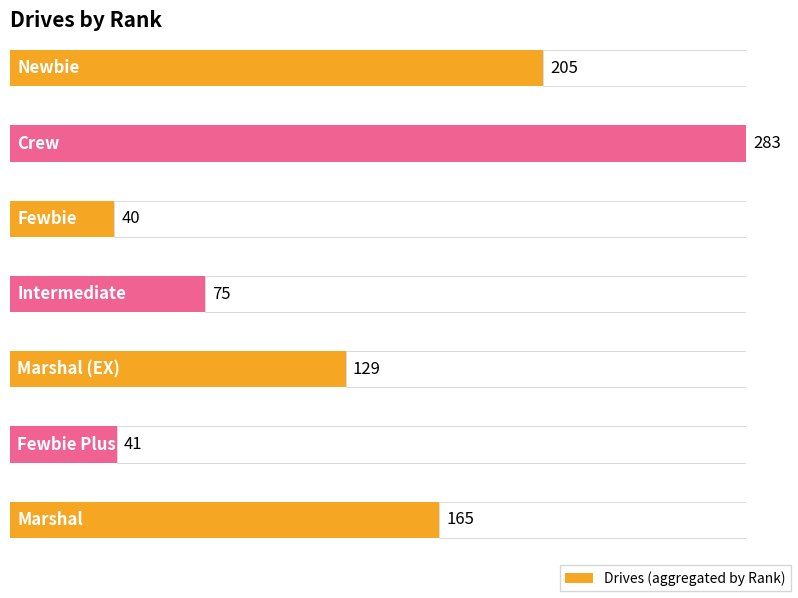

The chart shows a value of 12 at Intermediate. True or false?

False